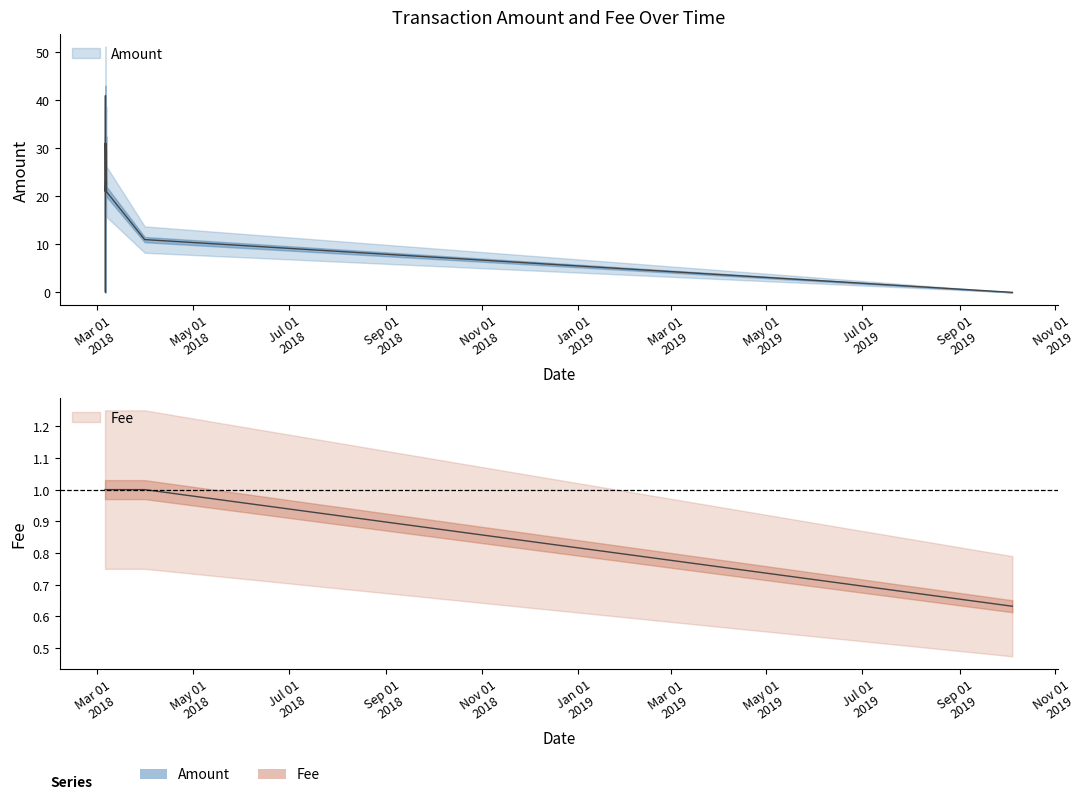

What is the maximum value for Fee?

1.0